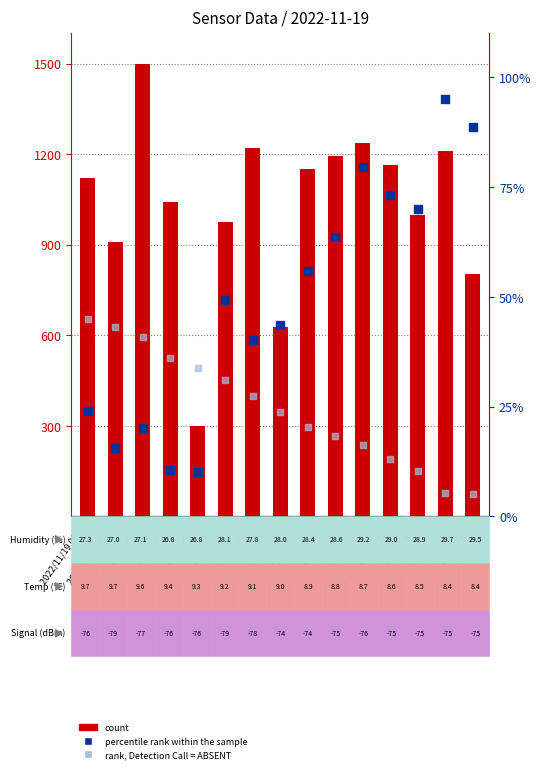

What are all the series names shown in the legend?

count, percentile rank within the sample, rank, Detection Call = ABSENT